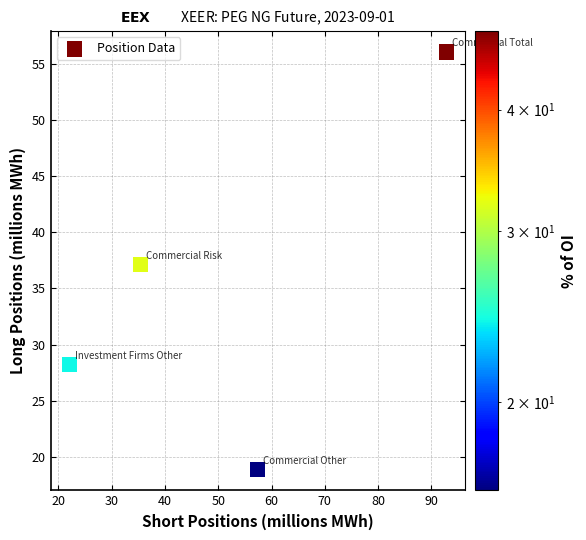

What is the average X value?

51.9